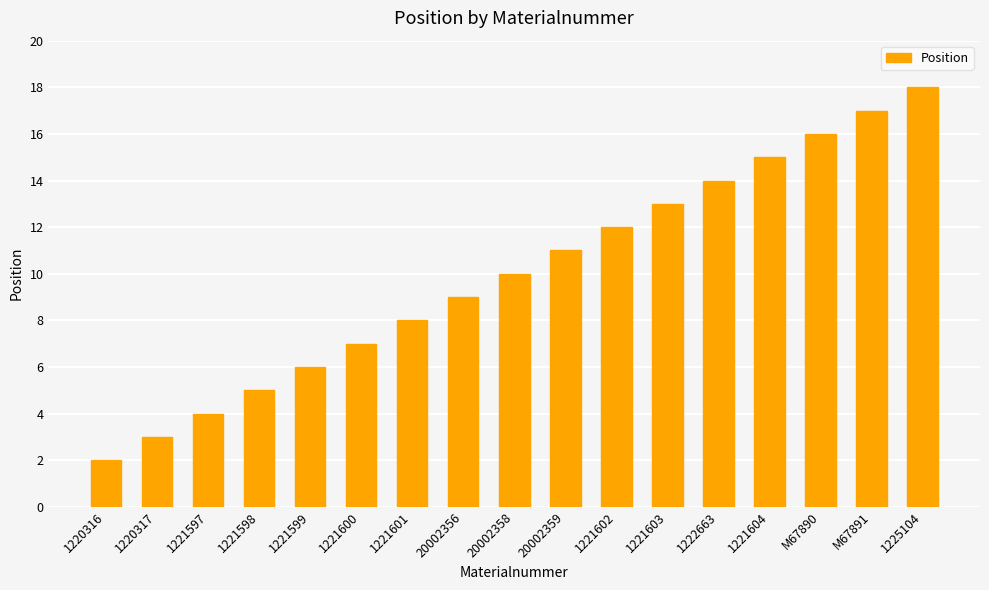

What is the average value?

10